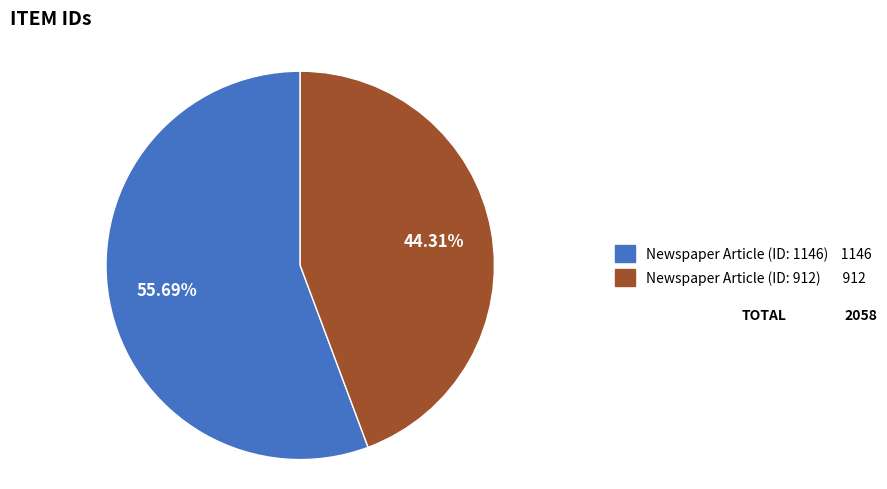

Is there a majority slice in this chart?

Yes